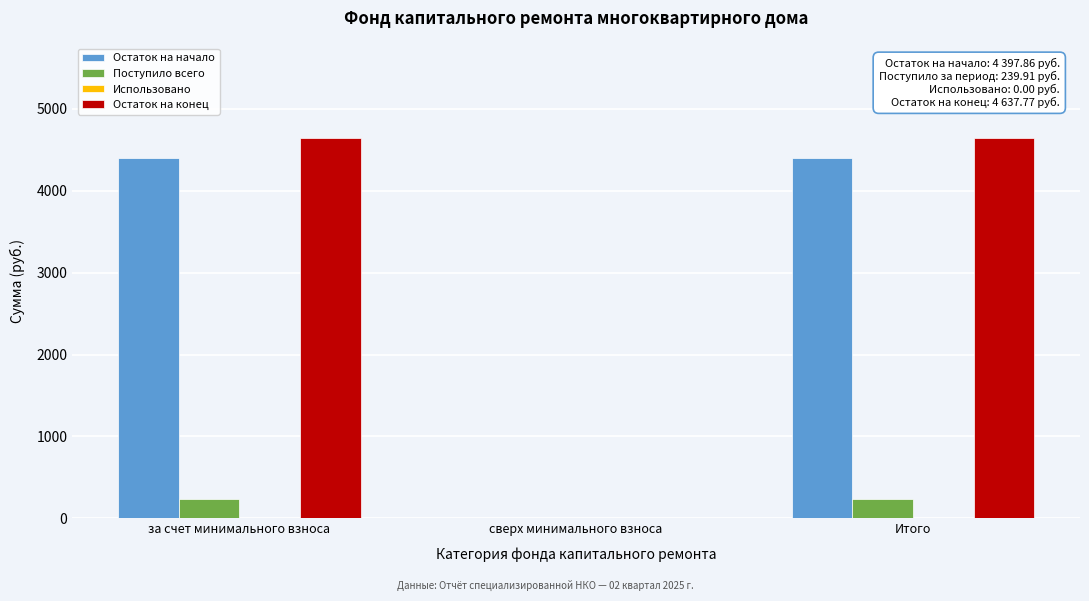

Reading right to left, extract all data points from this chart.

Остаток на начало: Итого=4397.9	сверх минимального взноса=0.0	за счет минимального взноса=4397.9
Поступило всего: Итого=239.9	сверх минимального взноса=0.0	за счет минимального взноса=239.9
Остаток на конец: Итого=4637.8	сверх минимального взноса=0.0	за счет минимального взноса=4637.8